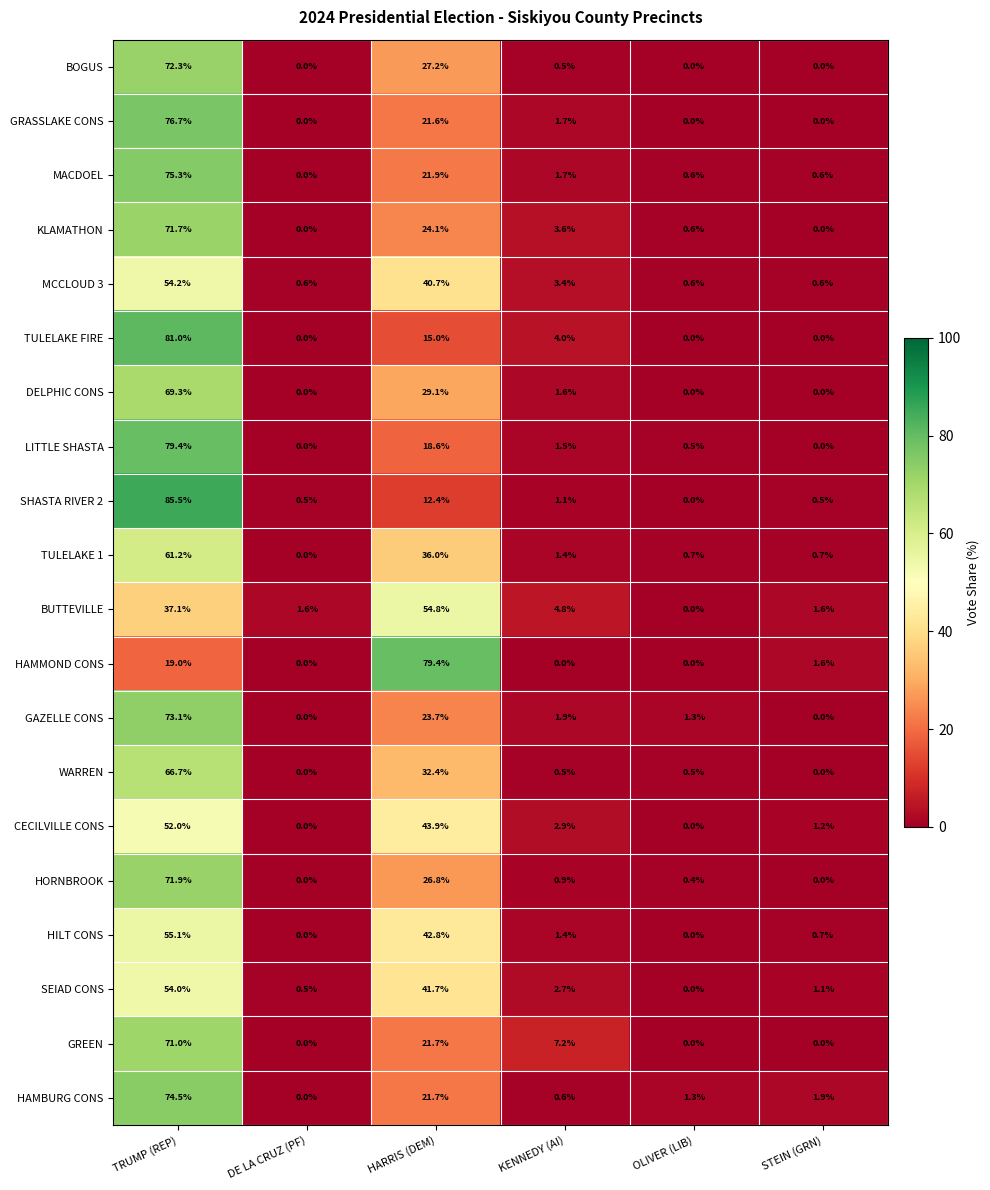

What is the average value of the LITTLE SHASTA series?

16.7